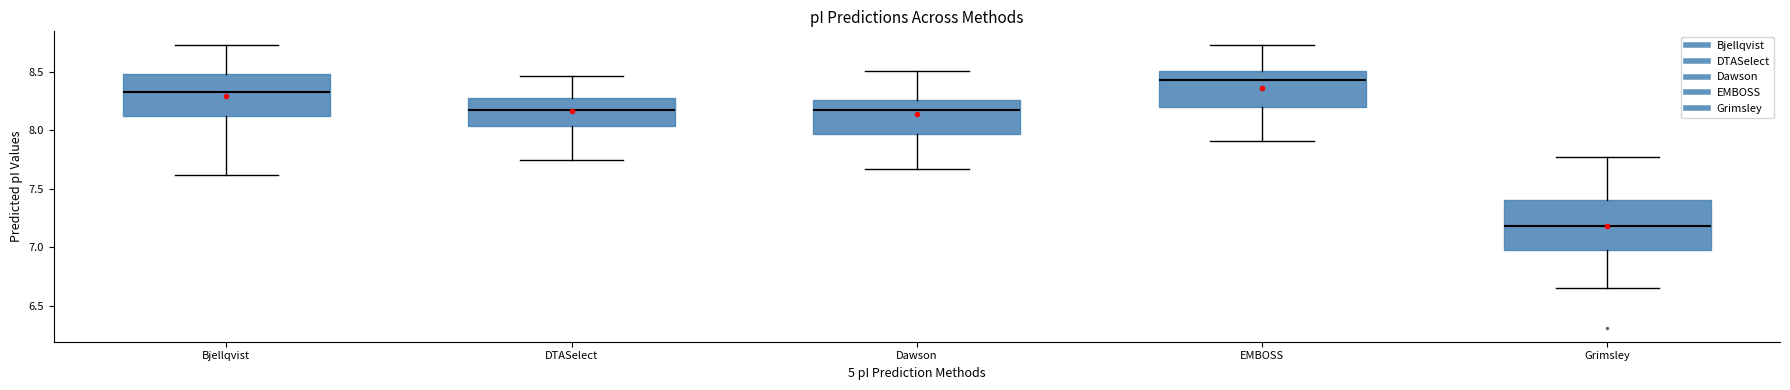

Which box has the highest median line?

EMBOSS